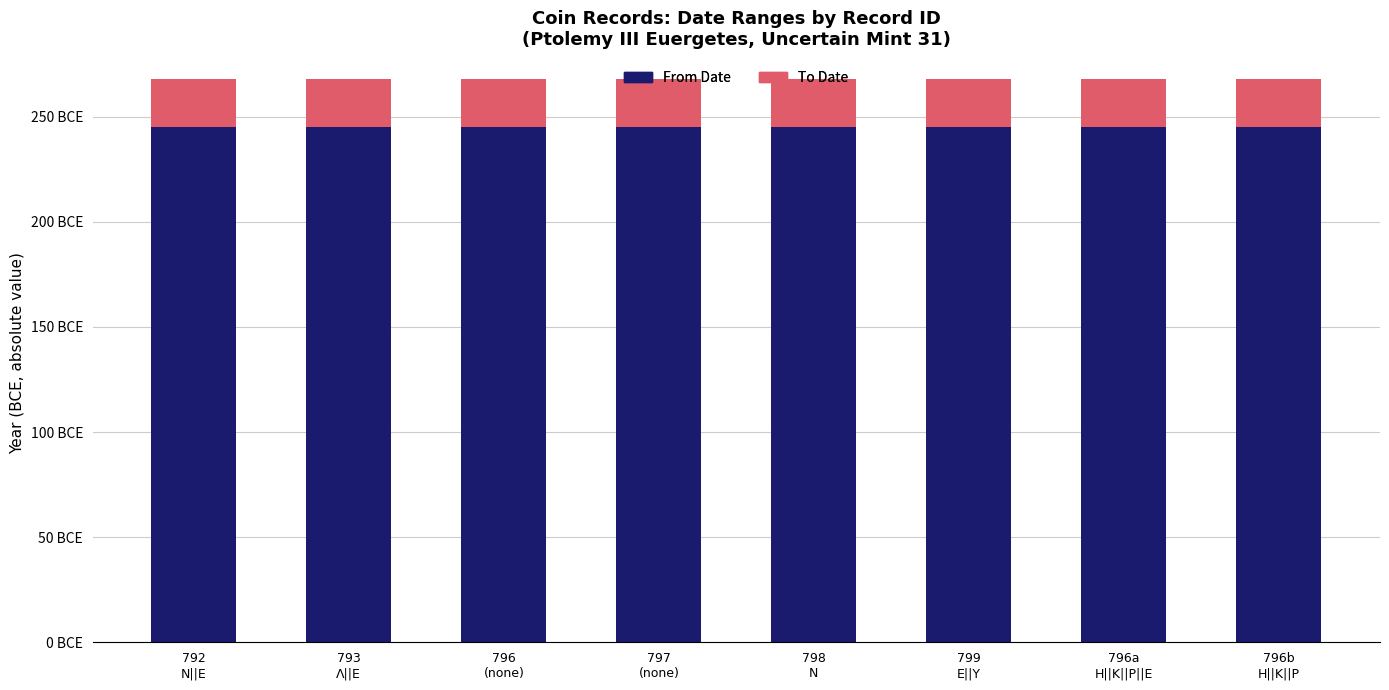

Does the chart contain any negative values?

No